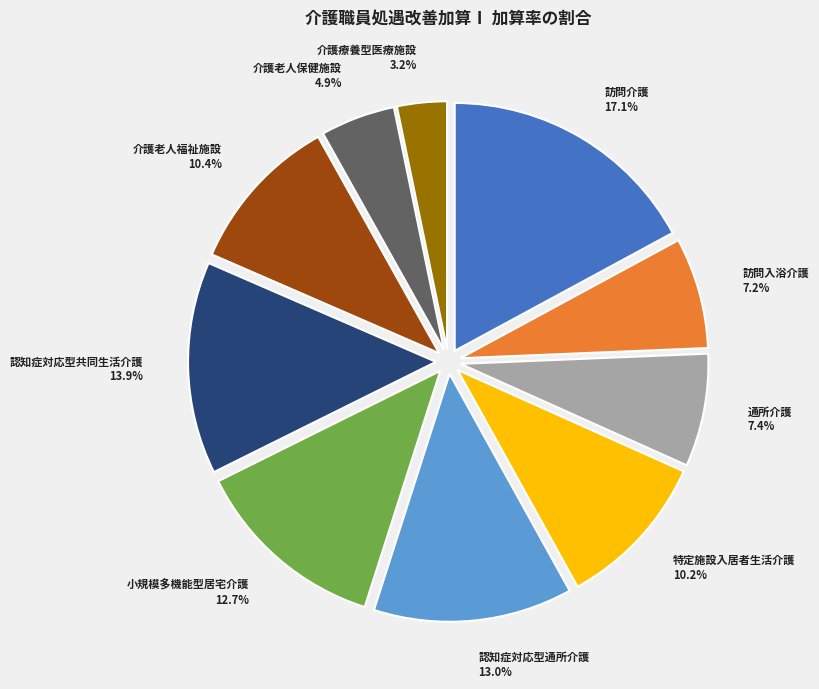

Between 介護療養型医療施設 and 訪問介護, which is larger?

訪問介護